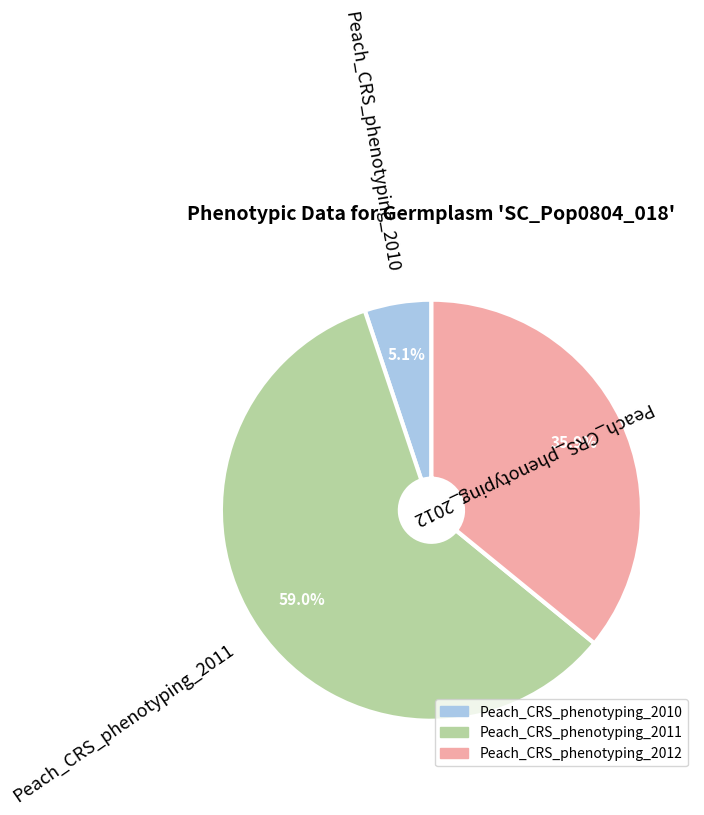

Approximately how many times larger is the value at Peach_CRS_phenotyping_2012 compared to Peach_CRS_phenotyping_2010?

7.0